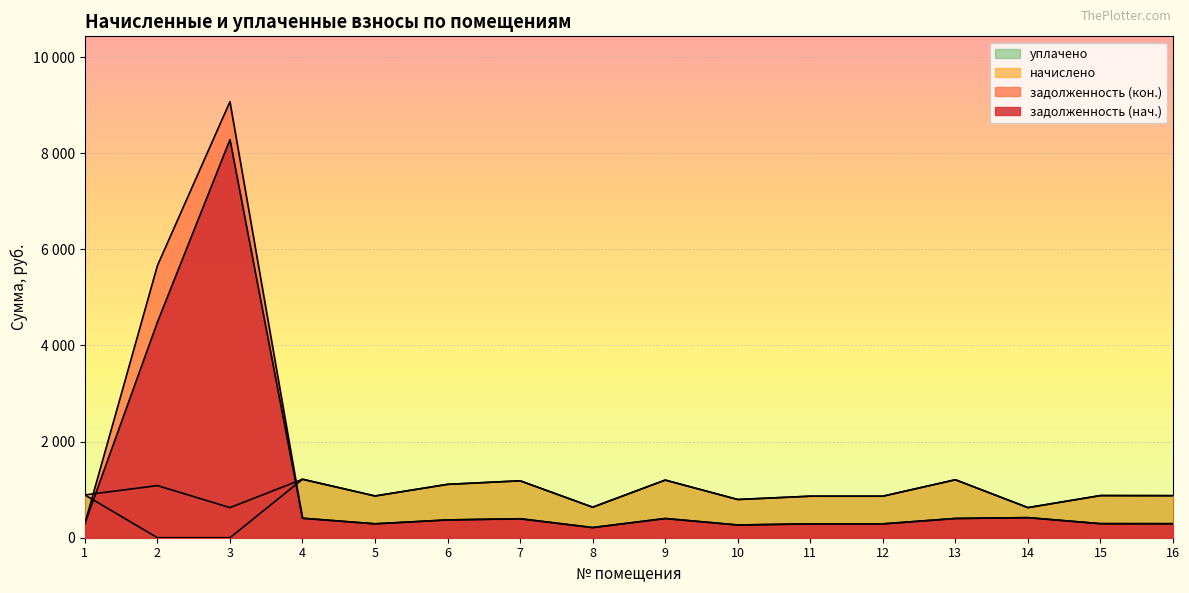

Reading left to right, what are all the values shown in this chart?

задолженность (нач.): 1=296.6	2=4484.3	3=8280.8	4=405.4	5=289.4	6=370.1	7=394.6	8=211.7	9=399.6	10=265.0	11=288.0	12=288.0	13=400.8	14=417.6	15=292.3	16=291.6
задолженность (кон.): 1=296.6	2=5660.4	3=9069.5	4=405.4	5=289.4	6=370.1	7=394.6	8=211.7	9=399.6	10=265.0	11=288.0	12=288.0	13=400.1	14=417.6	15=292.3	16=291.6
начислено: 1=889.9	2=1084.3	3=626.4	4=1216.1	5=868.3	6=1110.2	7=1183.7	8=635.0	9=1198.8	10=794.9	11=864.0	12=864.0	13=1205.3	14=626.4	15=877.0	16=874.8
уплачено: 1=889.9	2=0.0	3=0.0	4=1216.1	5=868.3	6=1110.2	7=1183.7	8=635.0	9=1198.8	10=794.9	11=864.0	12=864.0	13=1206.0	14=626.4	15=877.0	16=874.8